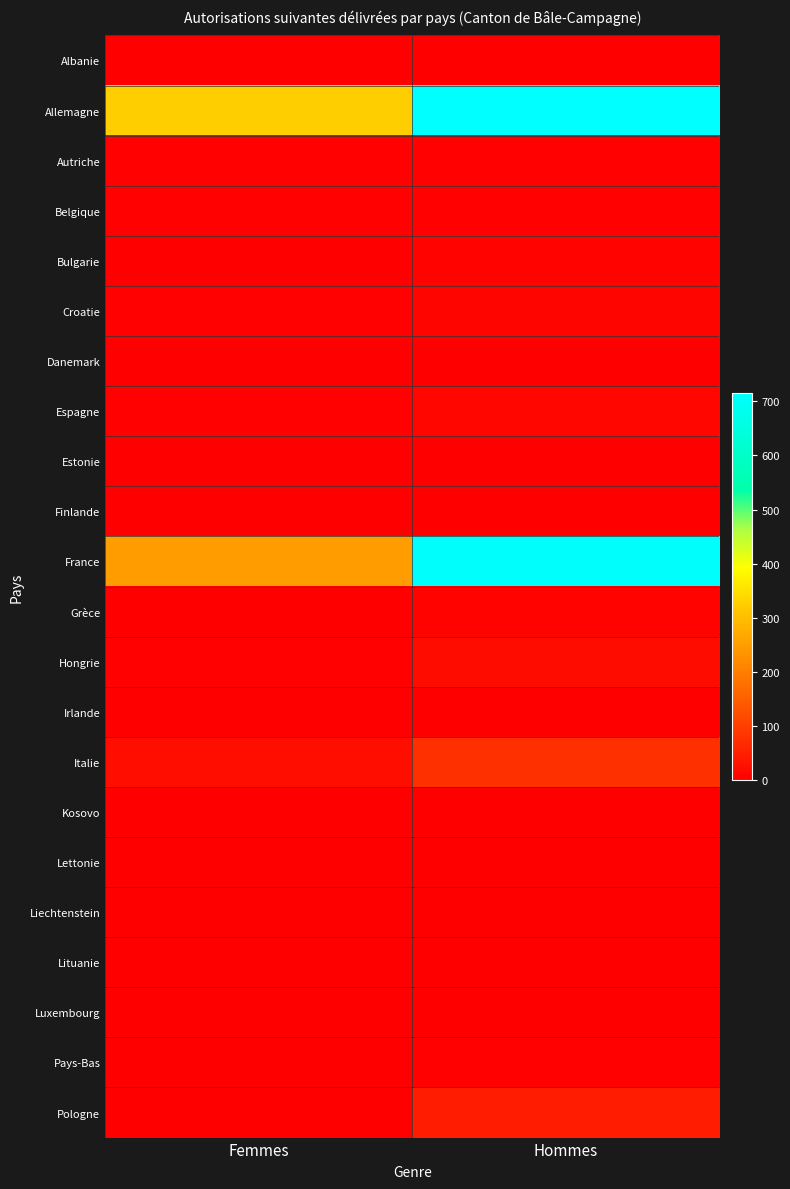

Reading left to right, list all the values displayed in this chart.

Albanie: Femmes=0	Hommes=1
Allemagne: Femmes=327	Hommes=716
Autriche: Femmes=3	Hommes=5
Belgique: Femmes=3	Hommes=3
Bulgarie: Femmes=2	Hommes=7
Croatie: Femmes=4	Hommes=10
Danemark: Femmes=0	Hommes=0
Espagne: Femmes=5	Hommes=12
Estonie: Femmes=0	Hommes=1
Finlande: Femmes=0	Hommes=1
France: Femmes=248	Hommes=710
Grèce: Femmes=2	Hommes=8
Hongrie: Femmes=5	Hommes=22
Irlande: Femmes=0	Hommes=1
Italie: Femmes=24	Hommes=78
Kosovo: Femmes=0	Hommes=1
Lettonie: Femmes=0	Hommes=1
Liechtenstein: Femmes=2	Hommes=0
Lituanie: Femmes=1	Hommes=0
Luxembourg: Femmes=0	Hommes=0
Pays-Bas: Femmes=2	Hommes=3
Pologne: Femmes=2	Hommes=46